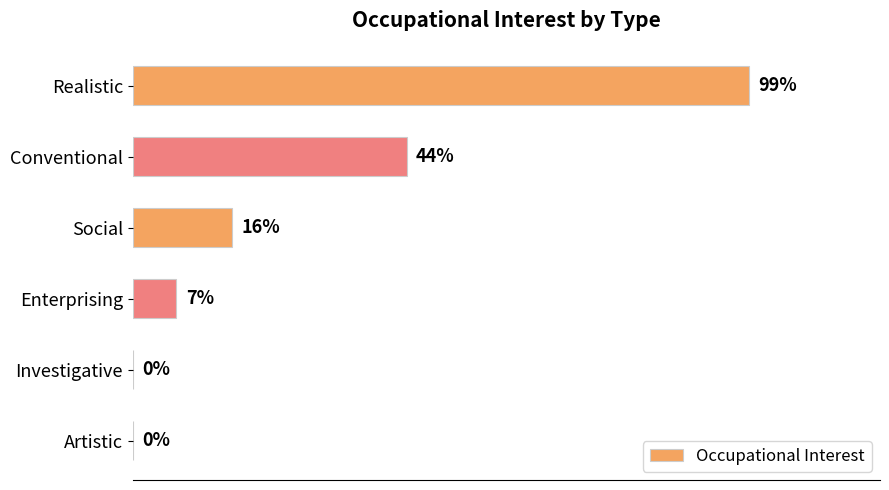

Are the bars horizontal?

Yes